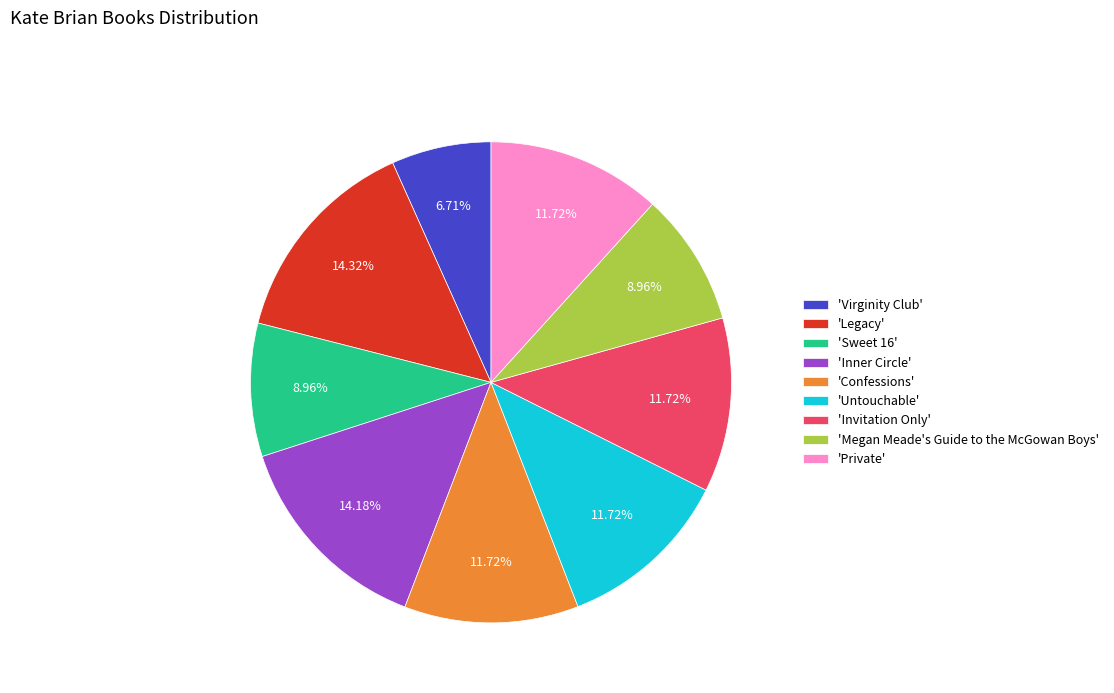

Is there a majority slice in this chart?

No